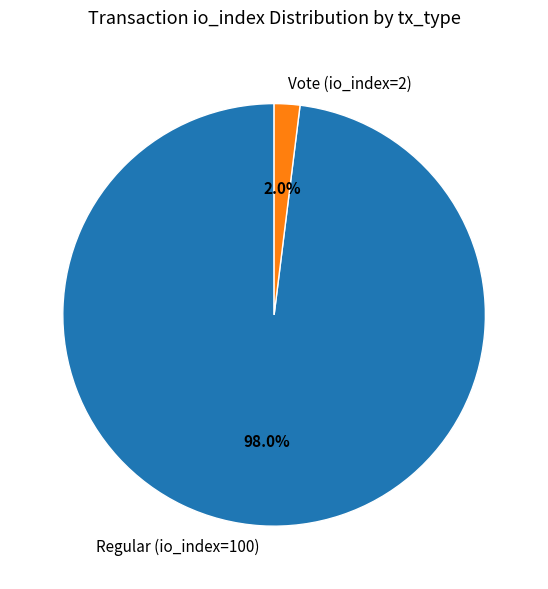

Which slice represents more than half of the pie?

Regular (io_index=100)